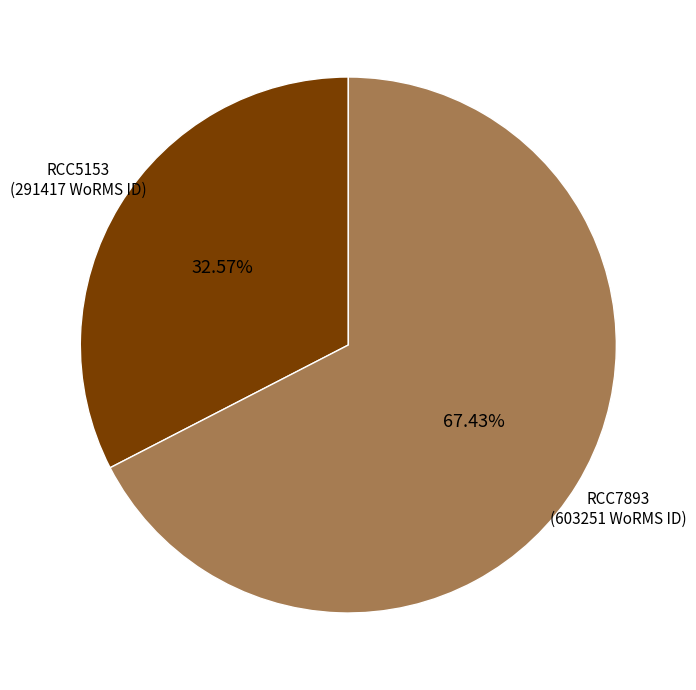

How many segments does this pie chart have?

2